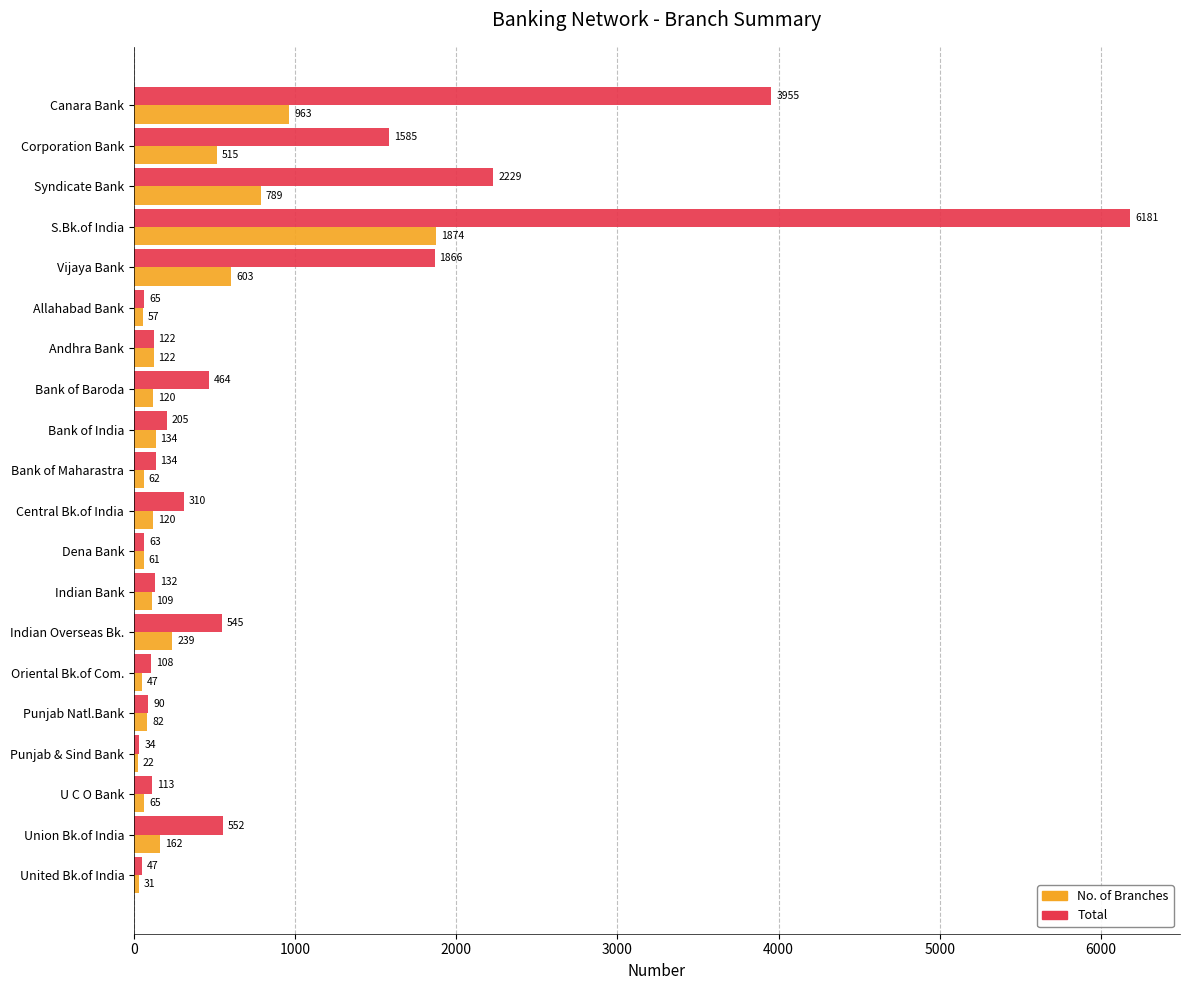

What is the difference between the second highest and second lowest values in the Total series?

3908